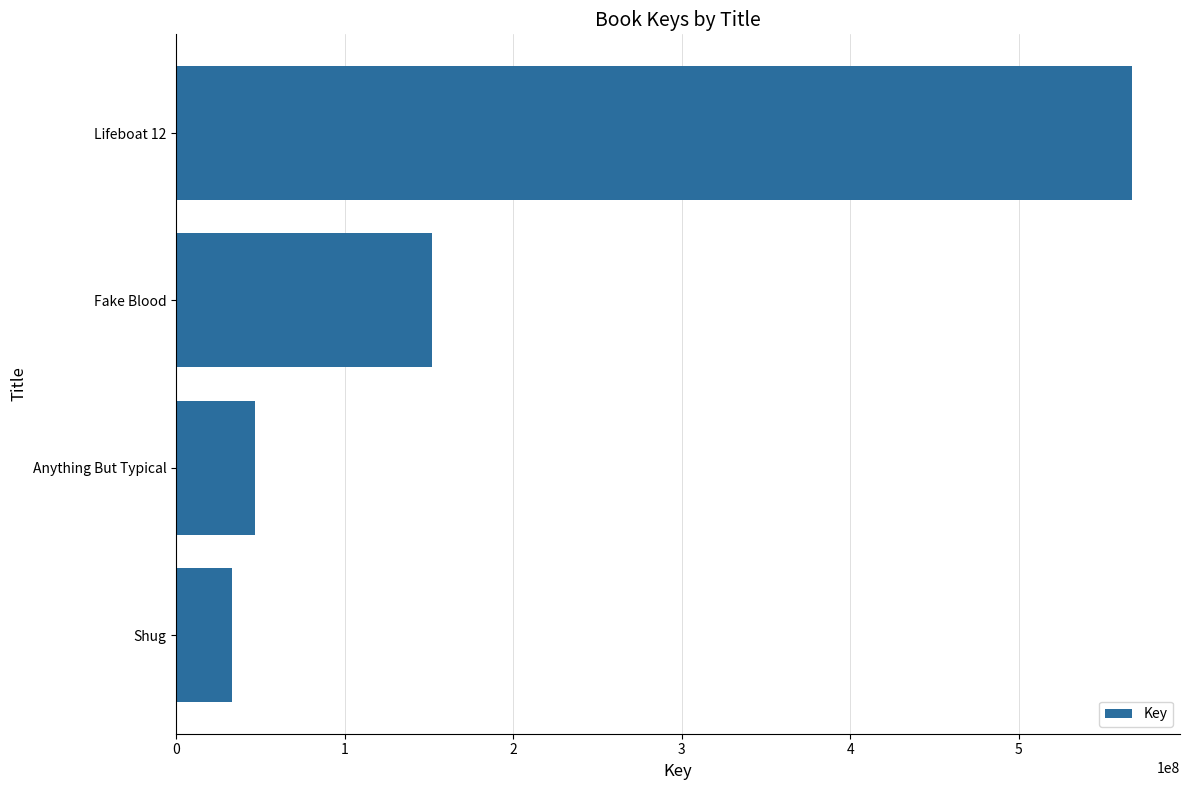

How many series are shown in this chart?

1